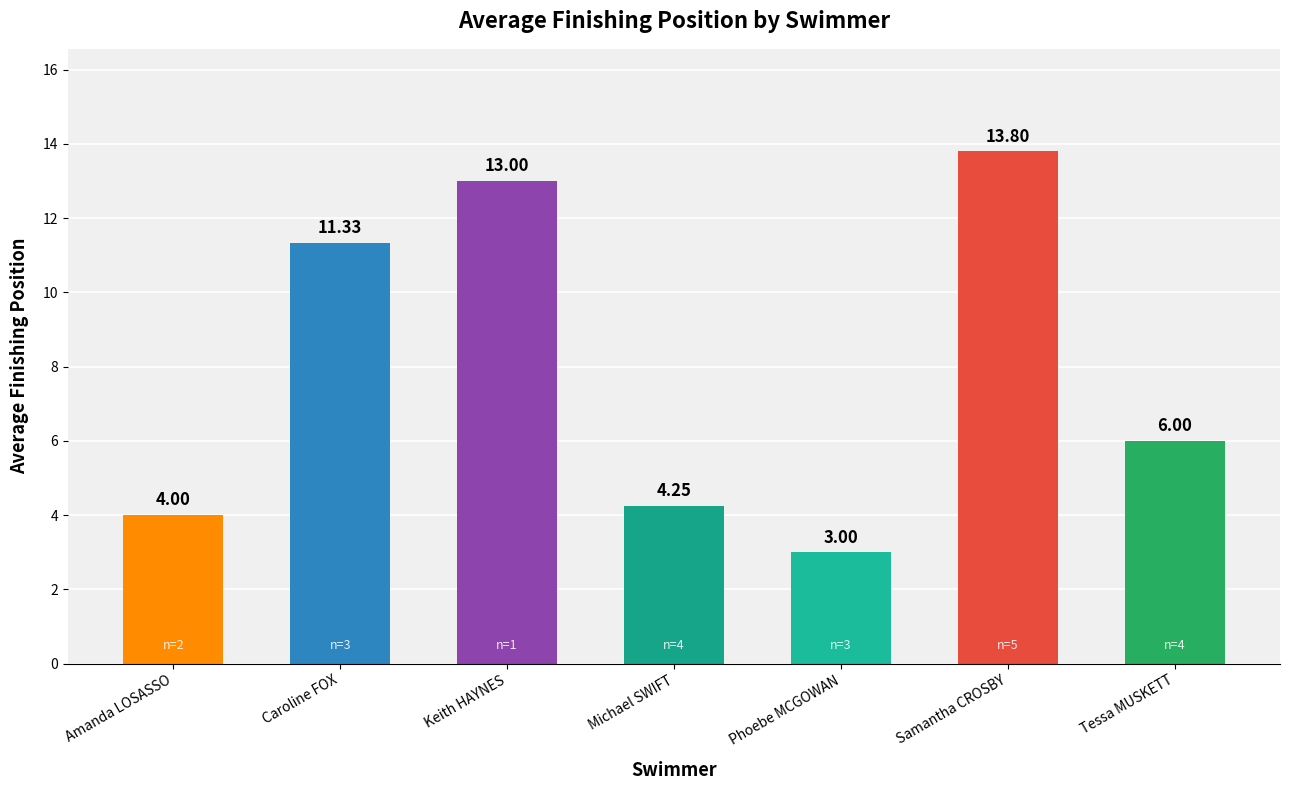

List the labels in order of value, smallest first.

Phoebe MCGOWAN, Amanda LOSASSO, Michael SWIFT, Tessa MUSKETT, Caroline FOX, Keith HAYNES, Samantha CROSBY